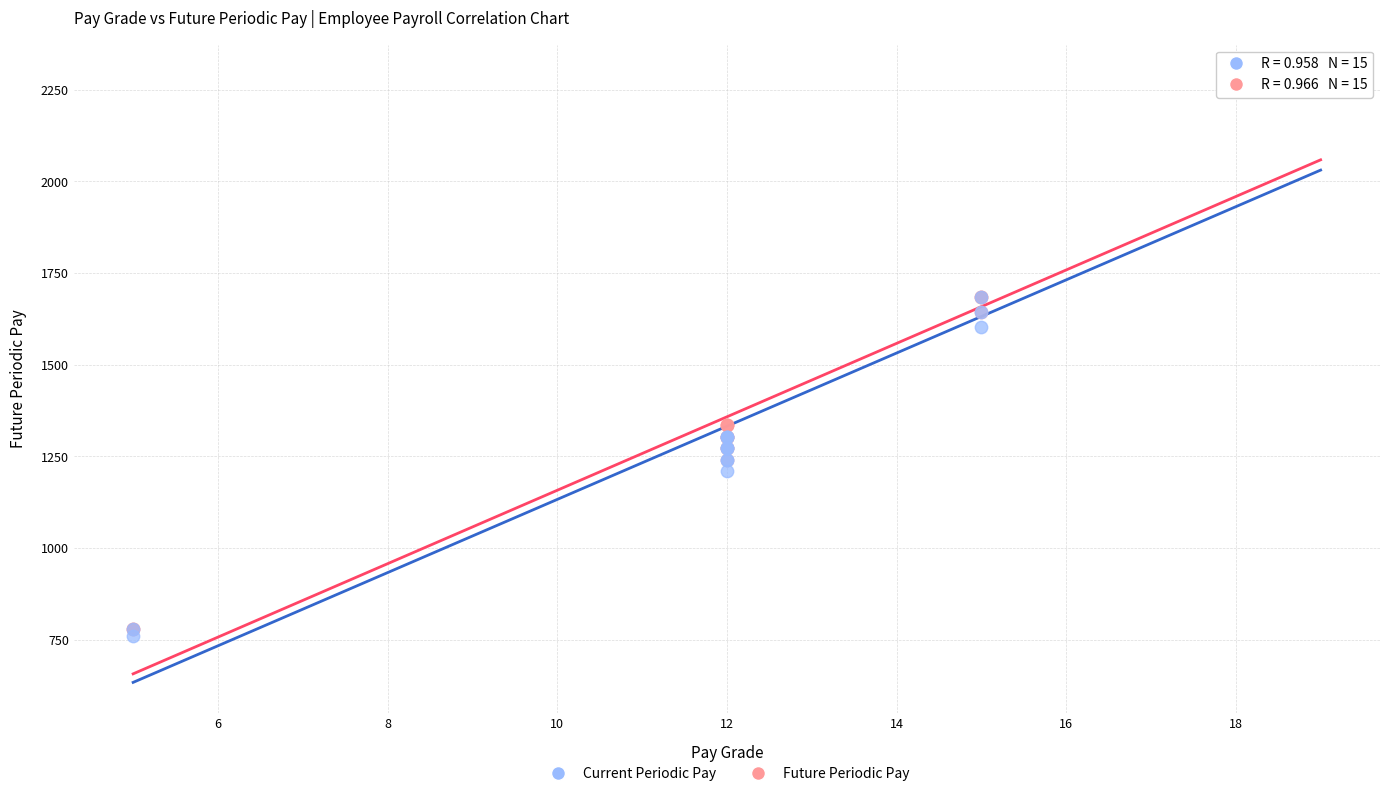

In the Future Periodic Pay series, what Y value is closest to 1534?

1642.3